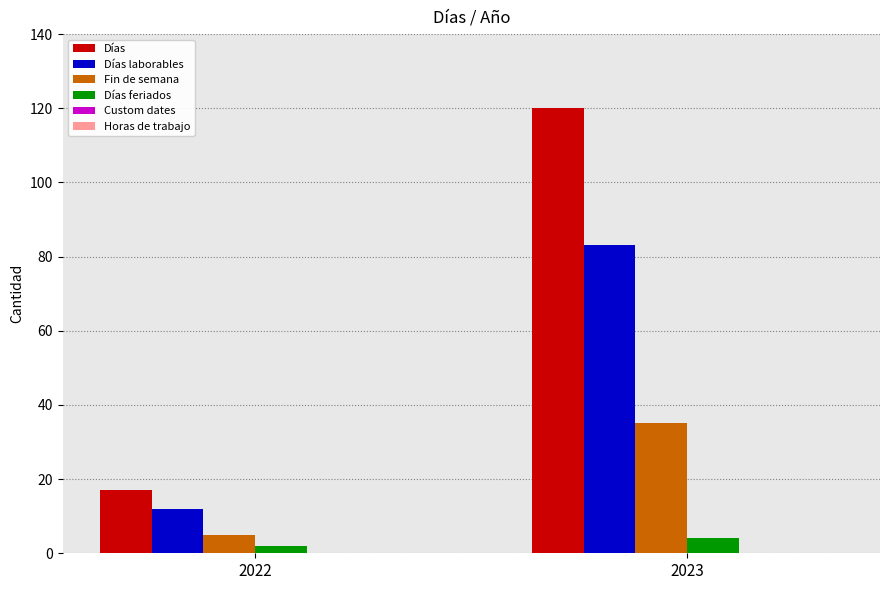

Between 2022 and 2023, which series saw the biggest shift?

Días